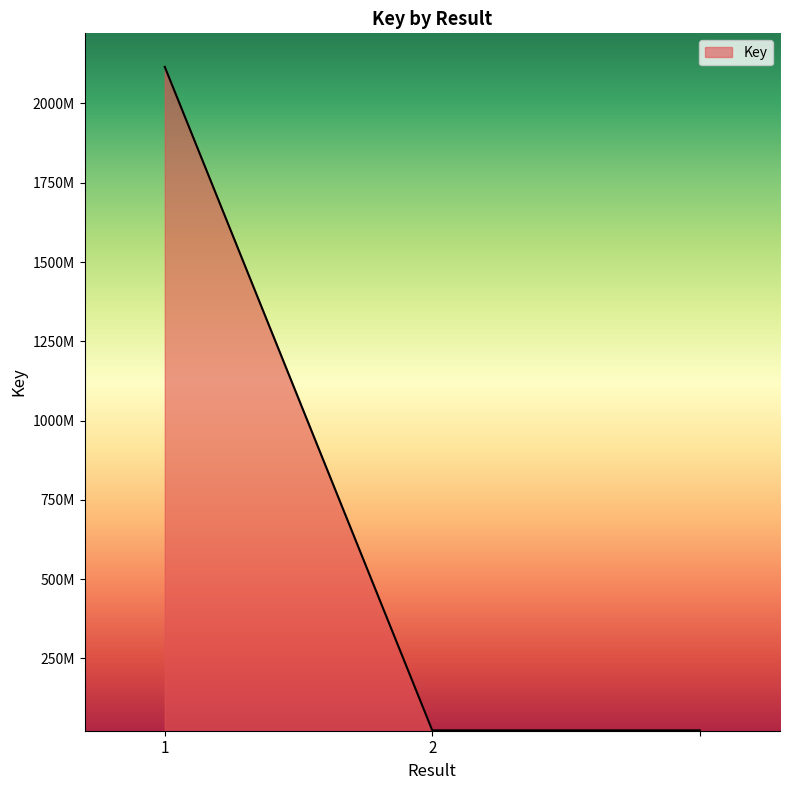

Is this an area chart (filled region under the line)?

Yes